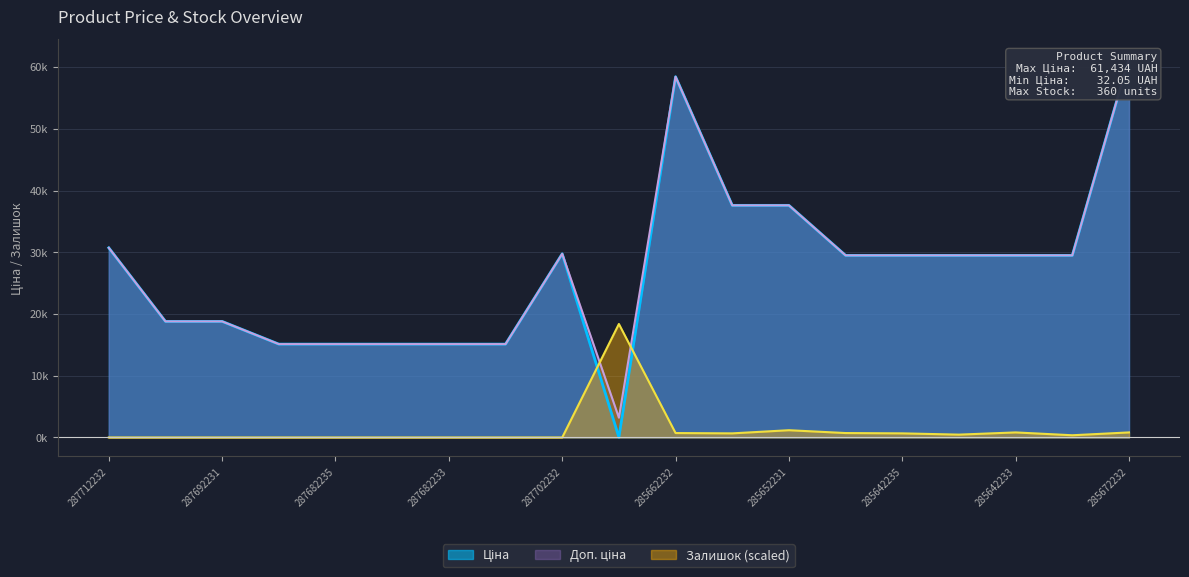

The Доп. ціна series shows 49765.9 at 287702232. True or false?

False